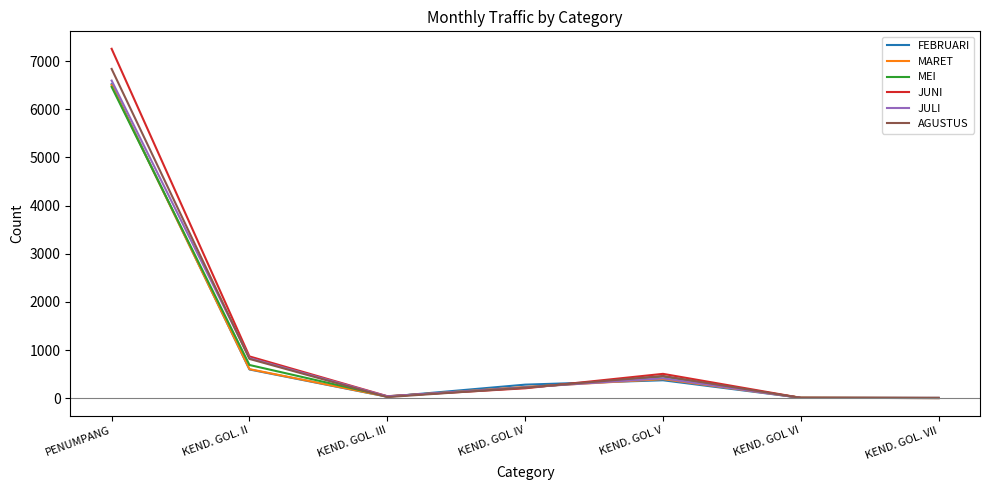

Where is FEBRUARI nearest to the value 3260?

KEND. GOL. II